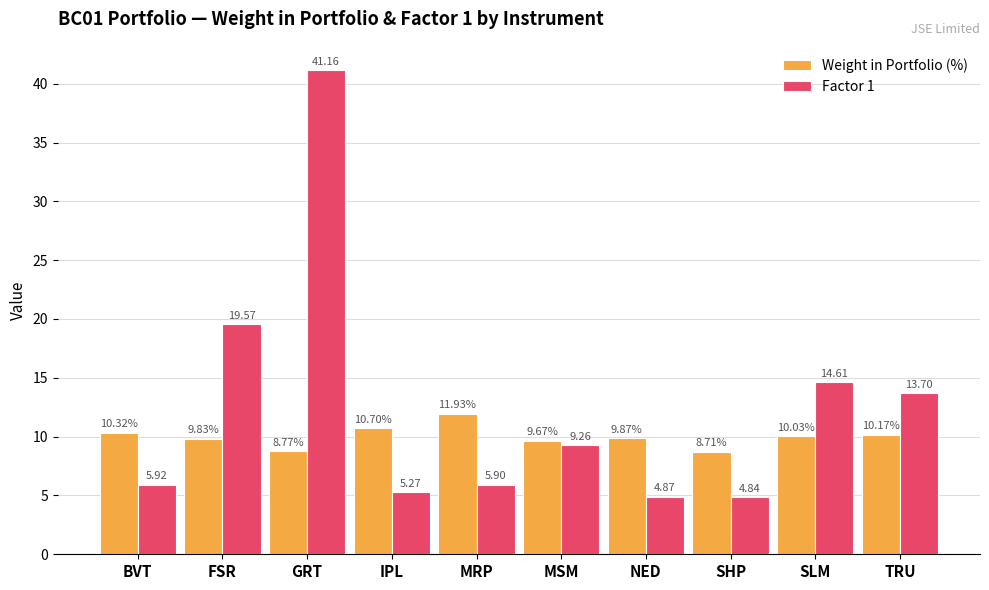

Is the value of Weight in Portfolio (%) at SLM greater than the value of Factor 1 at MRP?

Yes